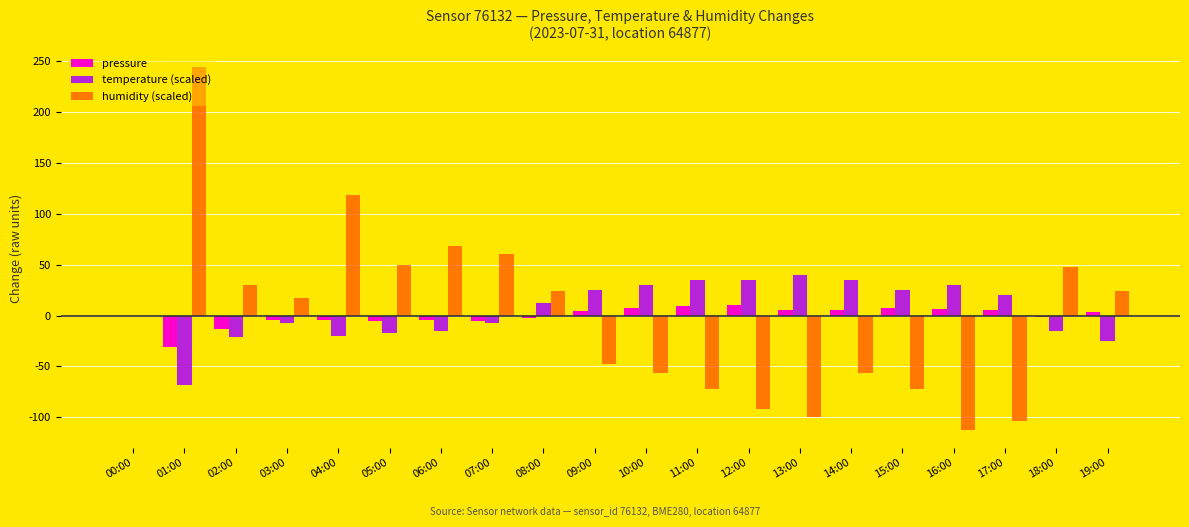

What is the maximum value for humidity (scaled)?

244.0